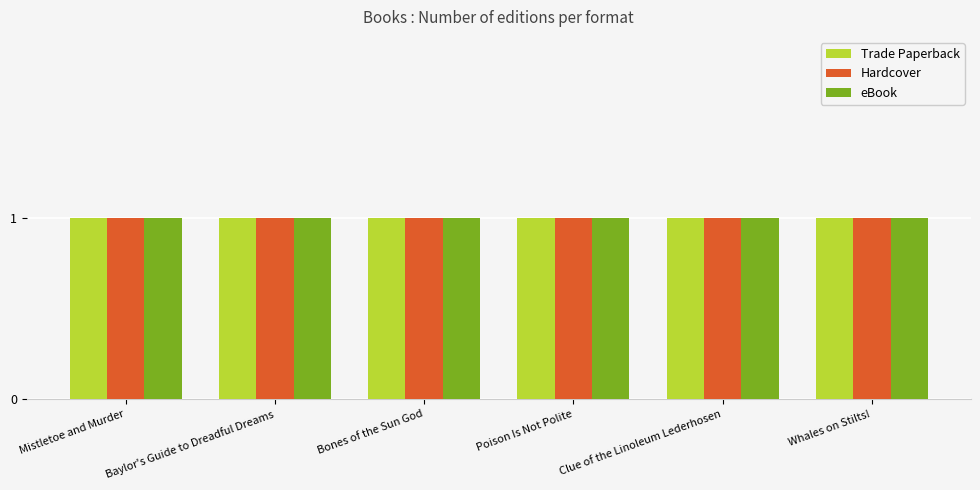

True or false: Hardcover has a value of 253965554 at Poison Is Not Polite.

False